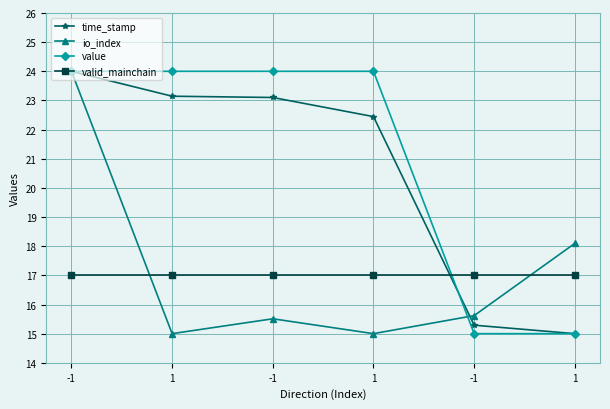

How many data points in time_stamp are less than 23?

3